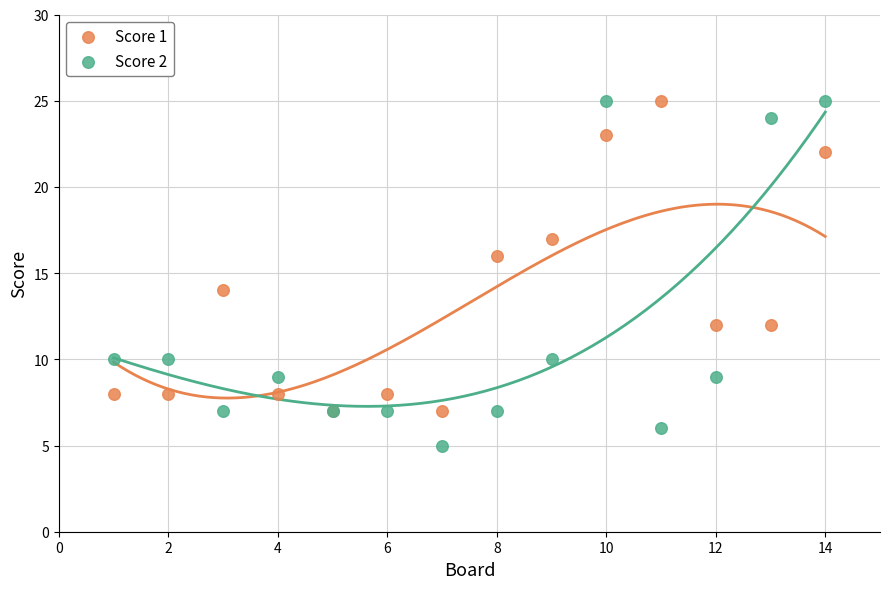

Which series reaches the minimum Y coordinate?

Score 2